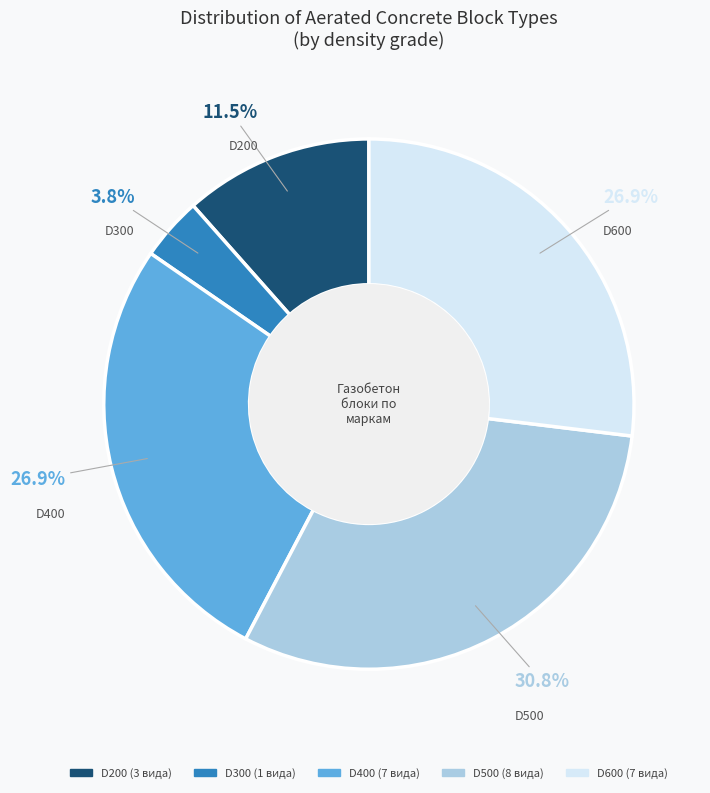

Is it true that D500 is 31% of the pie?

True